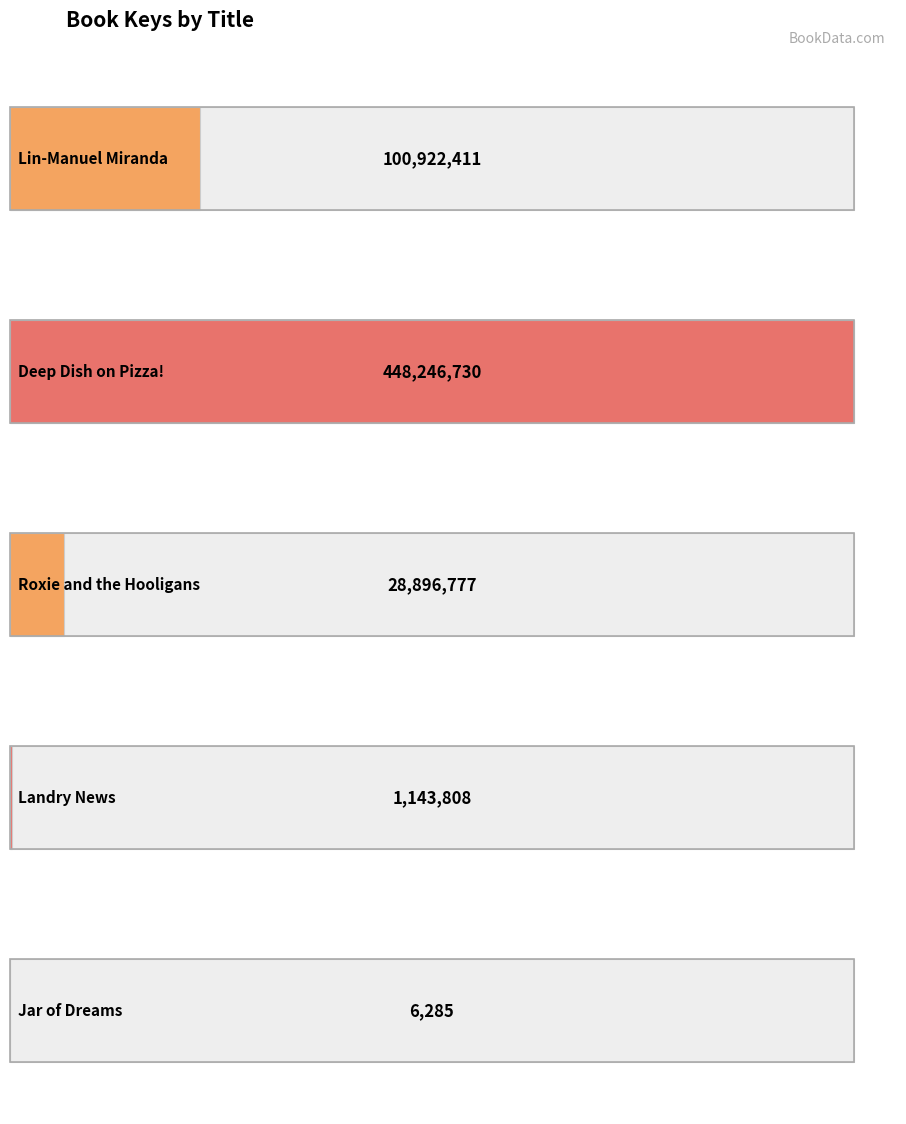

The value at Landry News is 1143808. True or false?

True